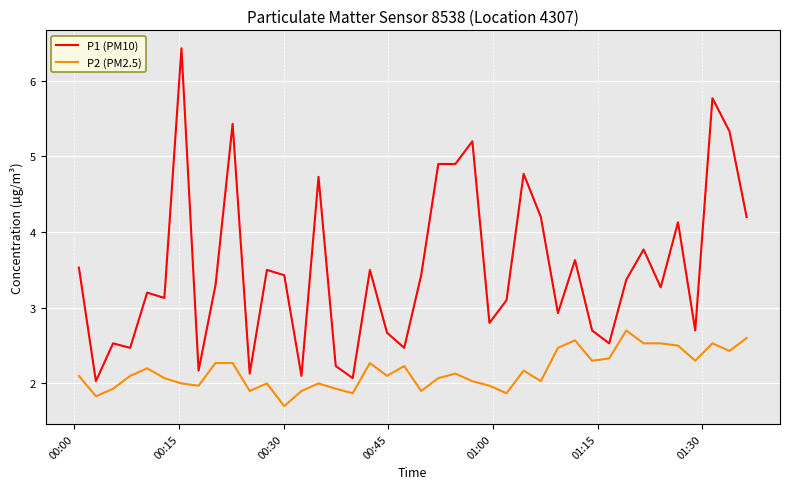

Which series has the largest range (max minus min)?

P1 (PM10)